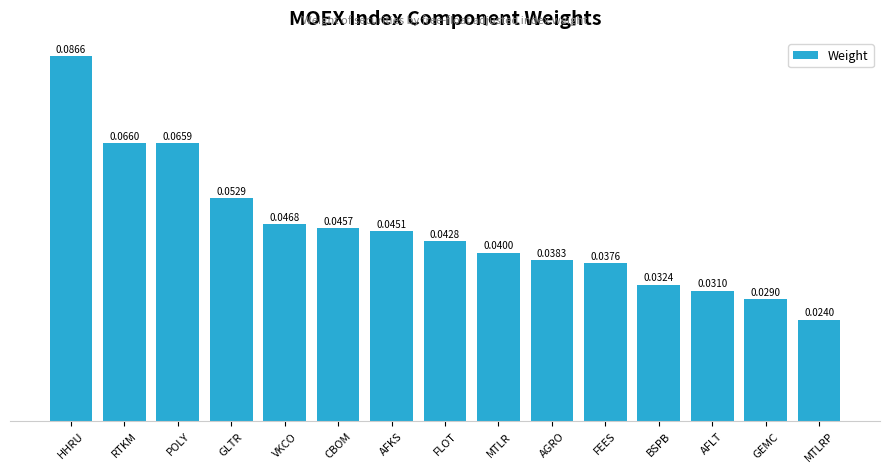

At which category does the chart reach its minimum across all series?

MTLRP